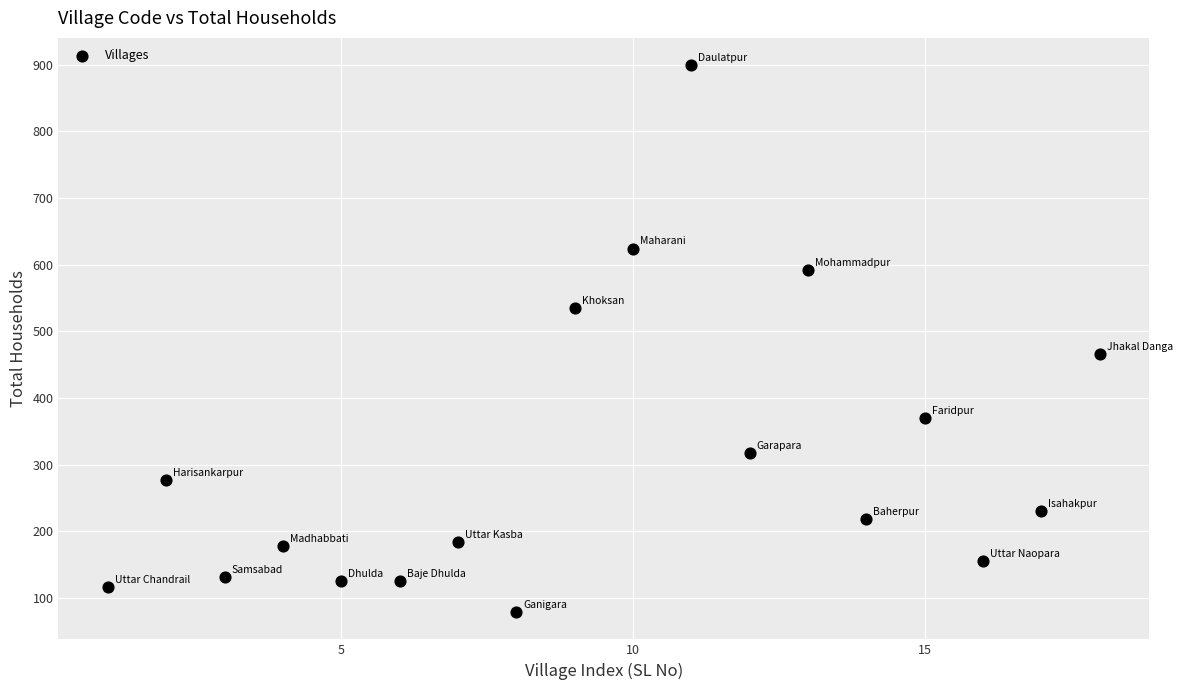

What is the range of Y values (max minus min)?

820